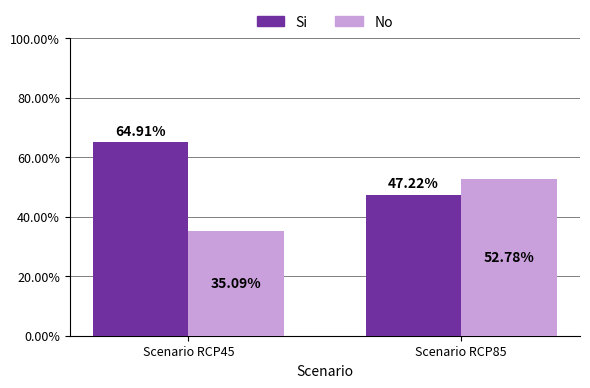

Which label corresponds to the largest value in the chart?

Scenario RCP45